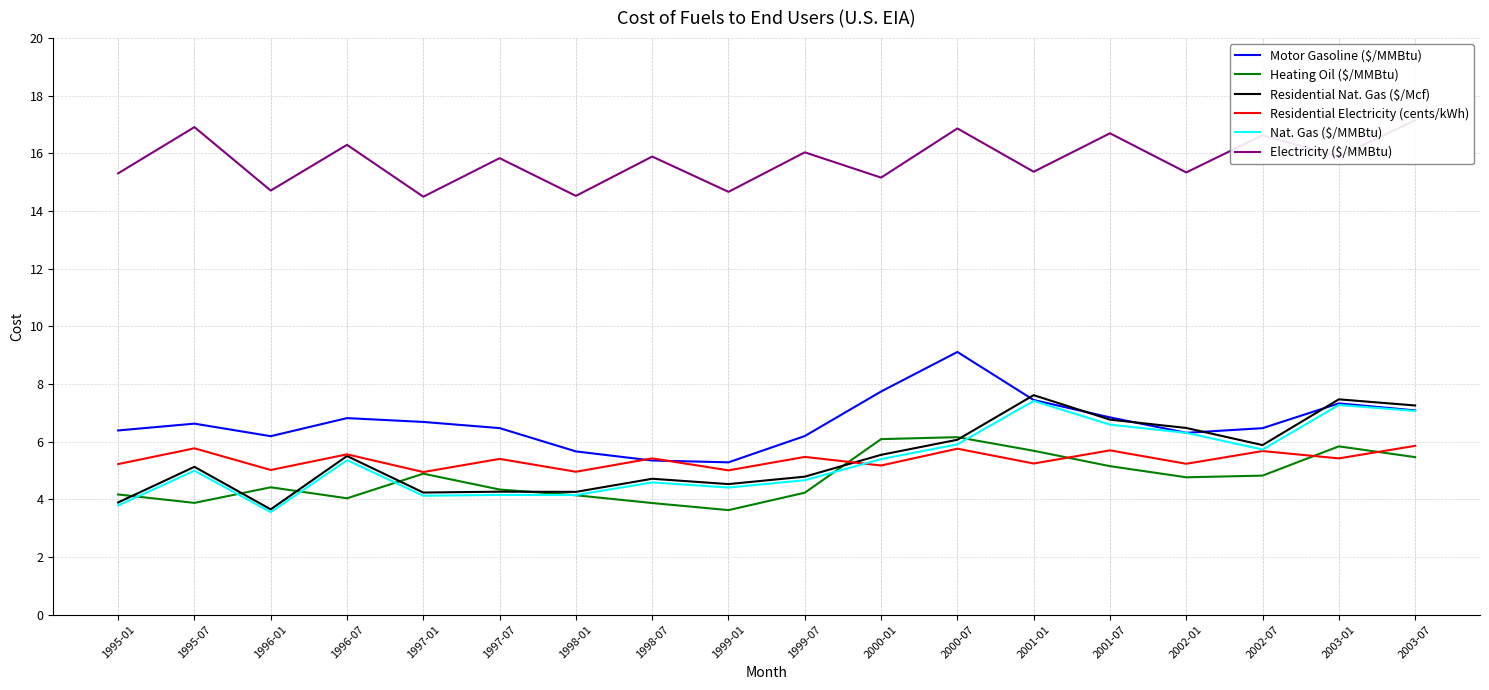

After their last crossing, which series has the higher values: Nat. Gas ($/MMBtu) or Heating Oil ($/MMBtu)?

Nat. Gas ($/MMBtu)